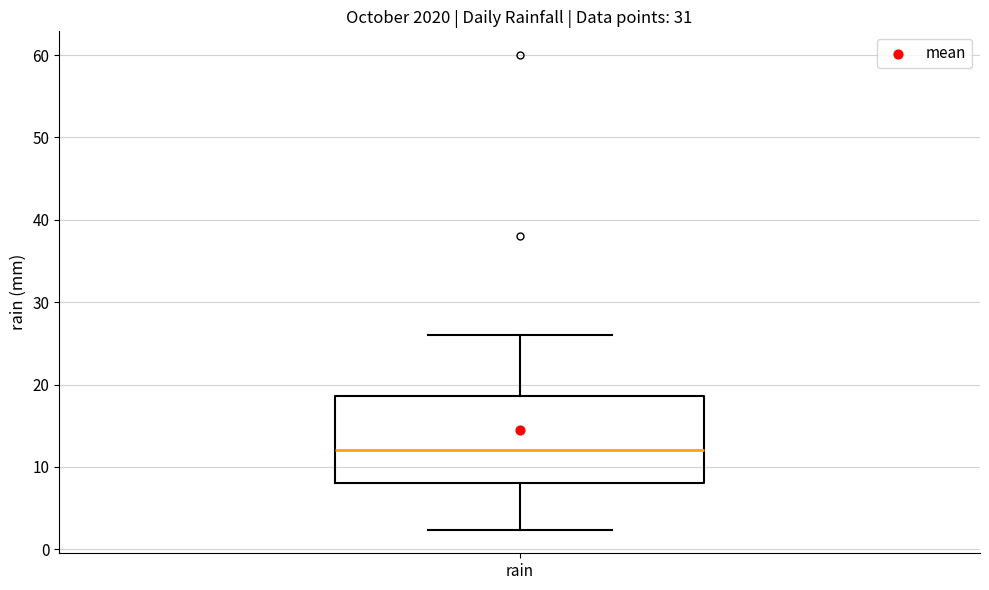

Read this box plot against the y-axis: the position of the median line, the range covered by the box, and the ends of both whiskers. The values are not printed on the chart, so give them approximately, as read against the axis.

median 12, box 8 to 19, whiskers 2 to 26